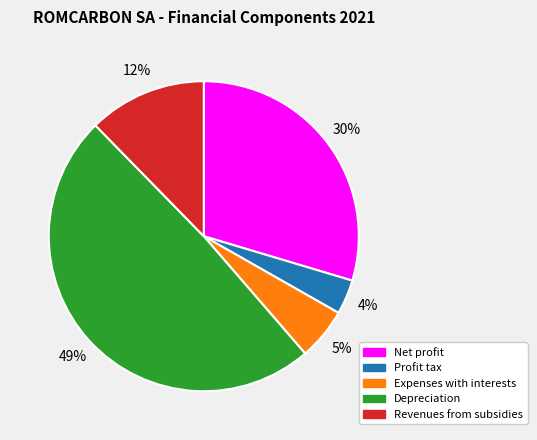

To the nearest percent, what is the difference between the largest and smallest slice percentages?

45%